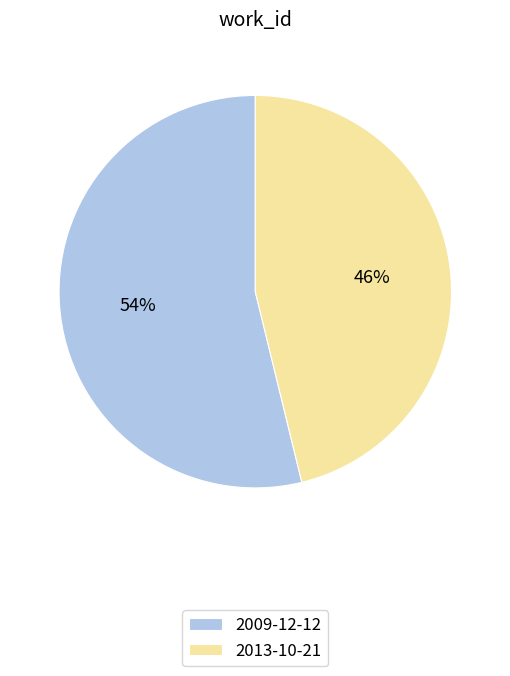

What is the ratio of the value at 2009-12-12 to the value at 2013-10-21?

1.2